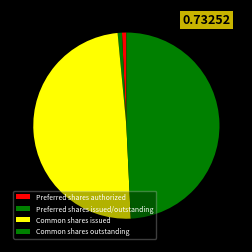

Does any single category account for the majority?

No